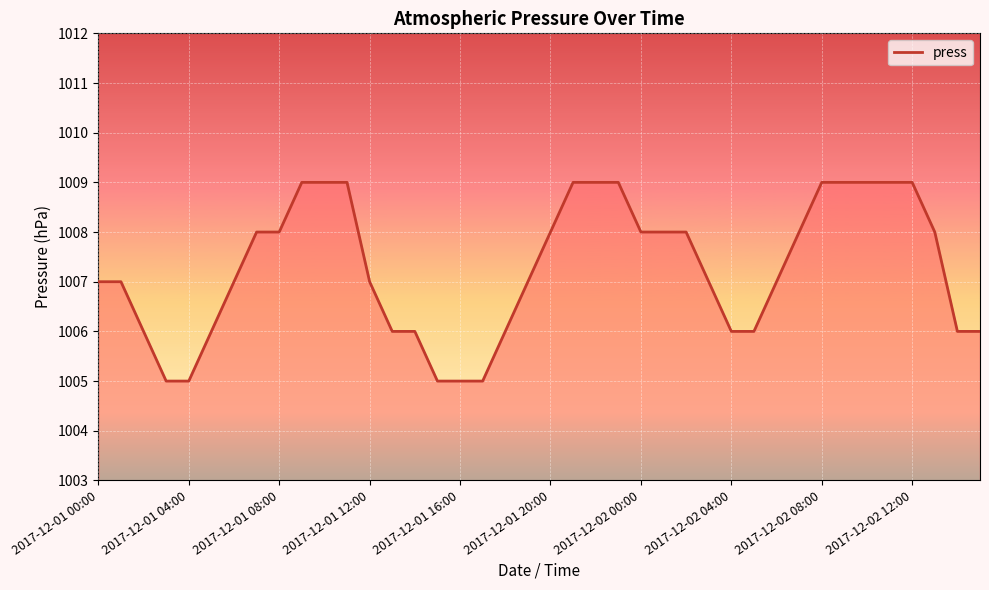

What is the difference between the maximum and minimum values?

4